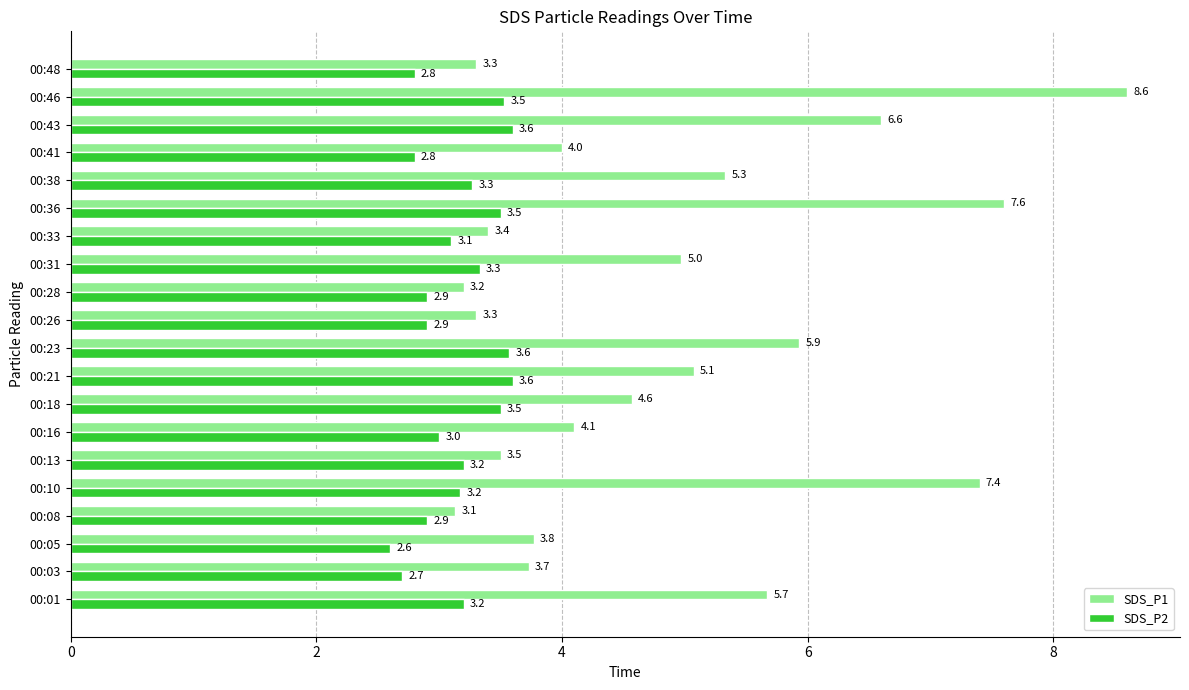

Which category has the highest value across all series?

00:46